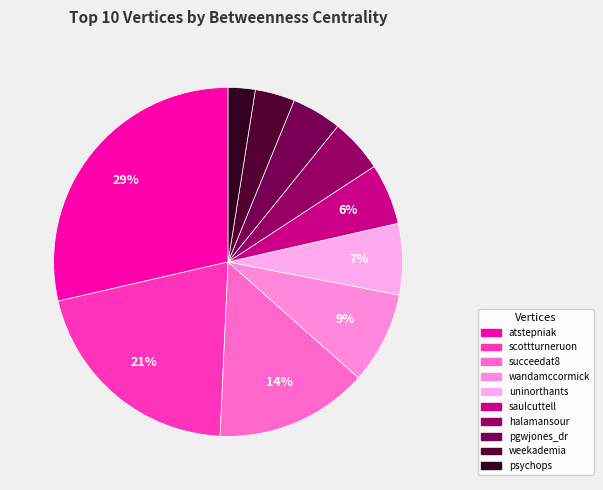

What percentage do scottturneruon and halamansour together represent?

25.6%